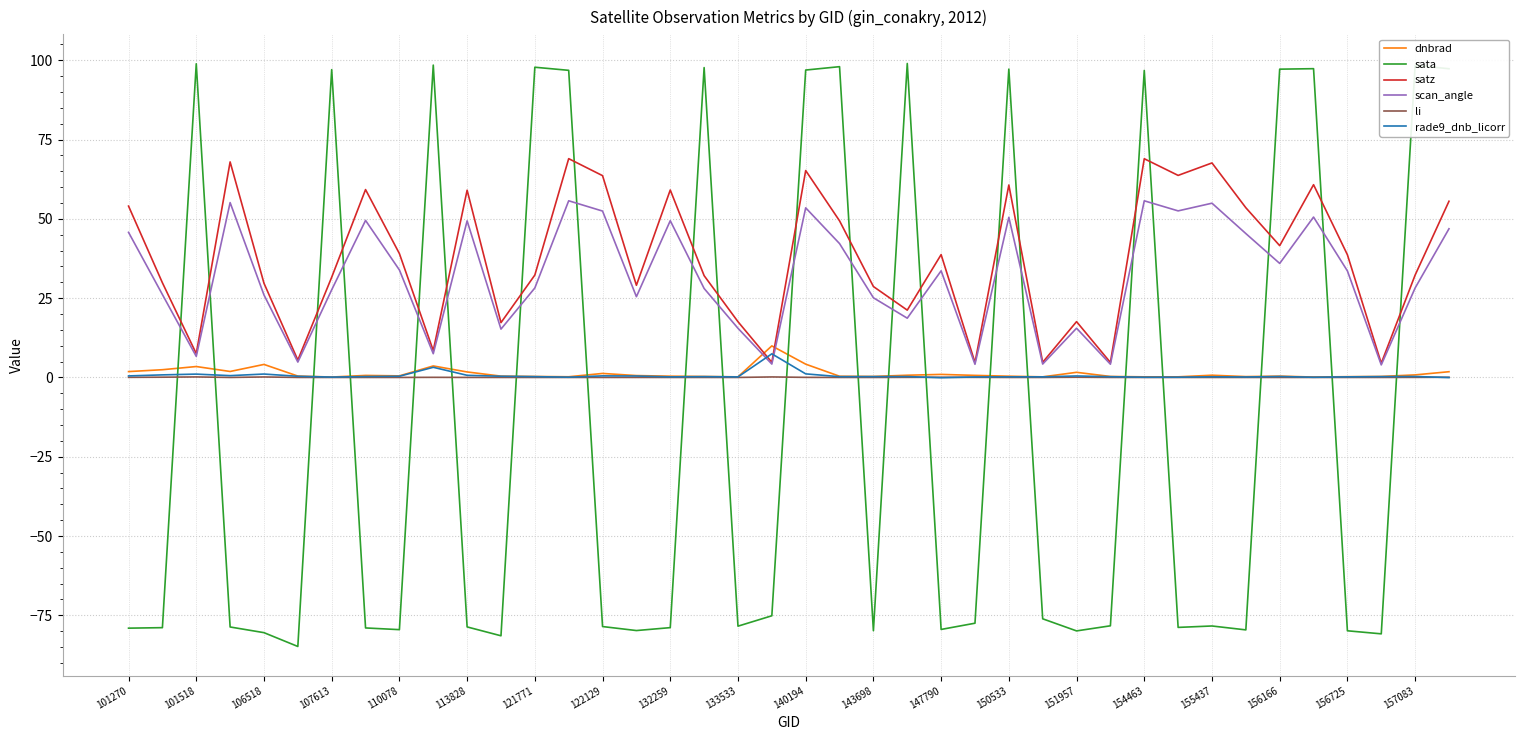

At how many categories does at least one series exceed 34?

27